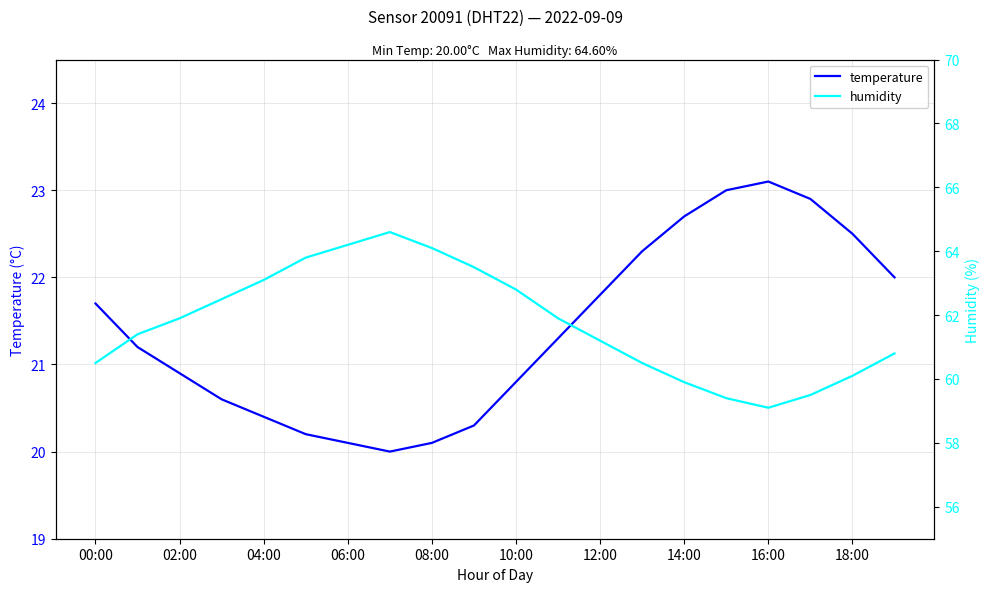

What is the lowest value of the temperature series?

20.0